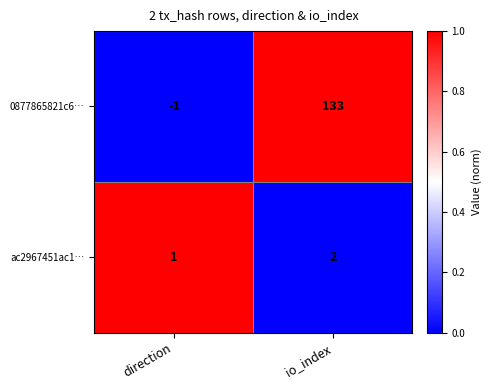

What is the difference between the 0877865821c6… values at direction and io_index?

134